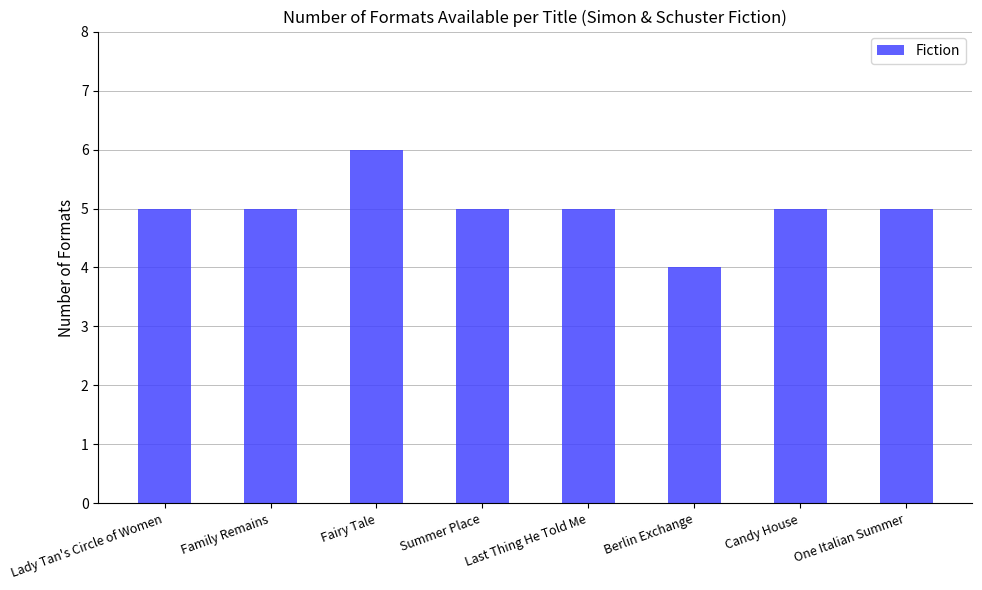

What position from the right is Family Remains?

7